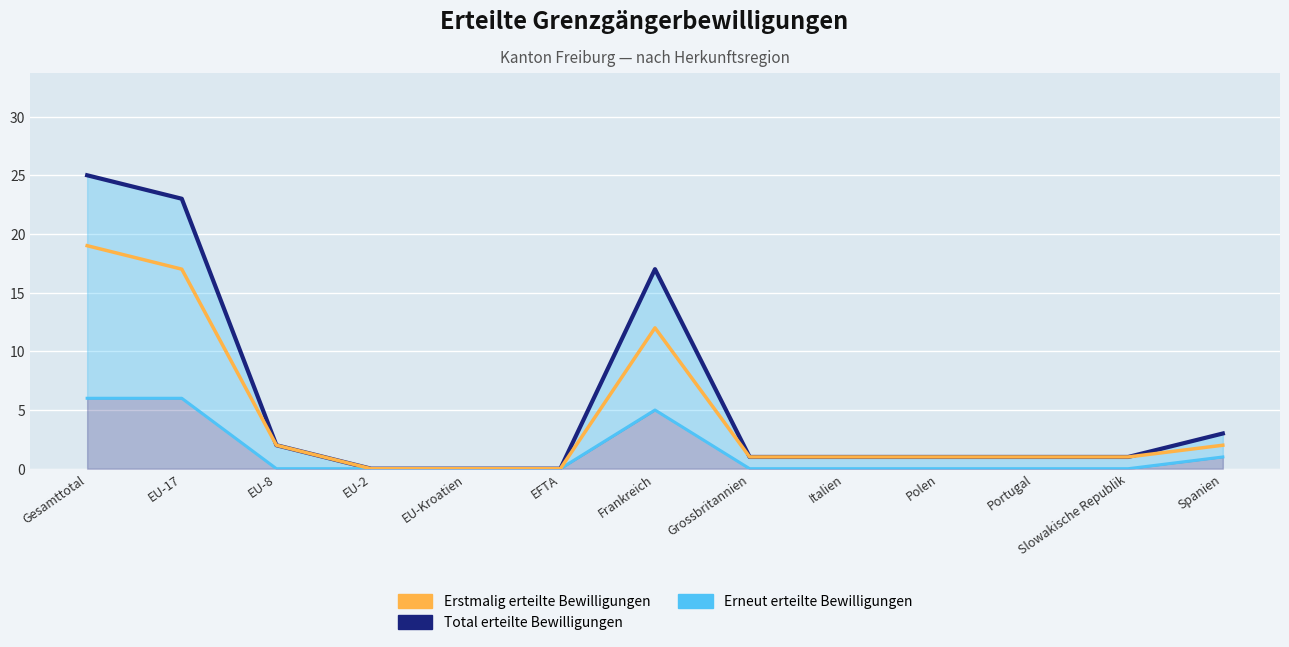

True or false: Erneut erteilte Bewilligungen has a value of 0 at Polen.

True